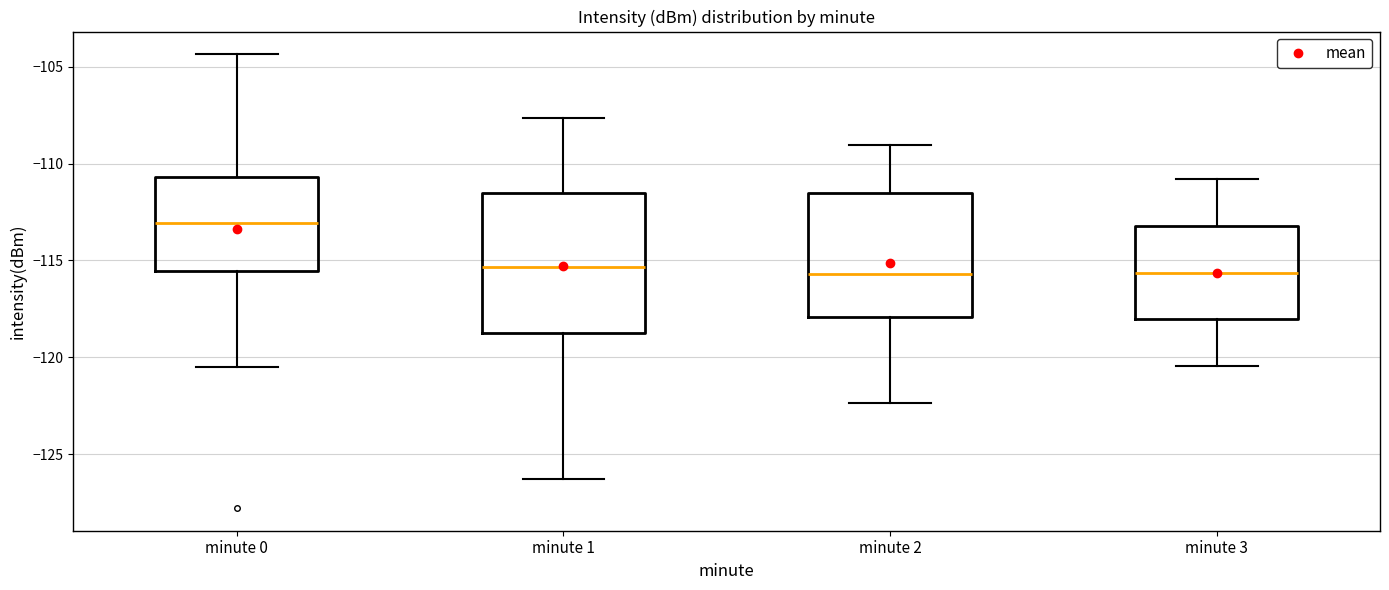

Reading left to right, read every box against the y-axis: the position of its median line, the range the box covers, and the ends of its whiskers. The values are not printed on the chart, so give them approximately, as read against the axis.

minute 0: median -113.0, box -115.5 to -110.5, whiskers -120.5 to -104.5
minute 1: median -115.5, box -118.5 to -111.5, whiskers -126.5 to -107.5
minute 2: median -115.5, box -118.0 to -111.5, whiskers -122.5 to -109.0
minute 3: median -115.5, box -118.0 to -113.0, whiskers -120.5 to -111.0